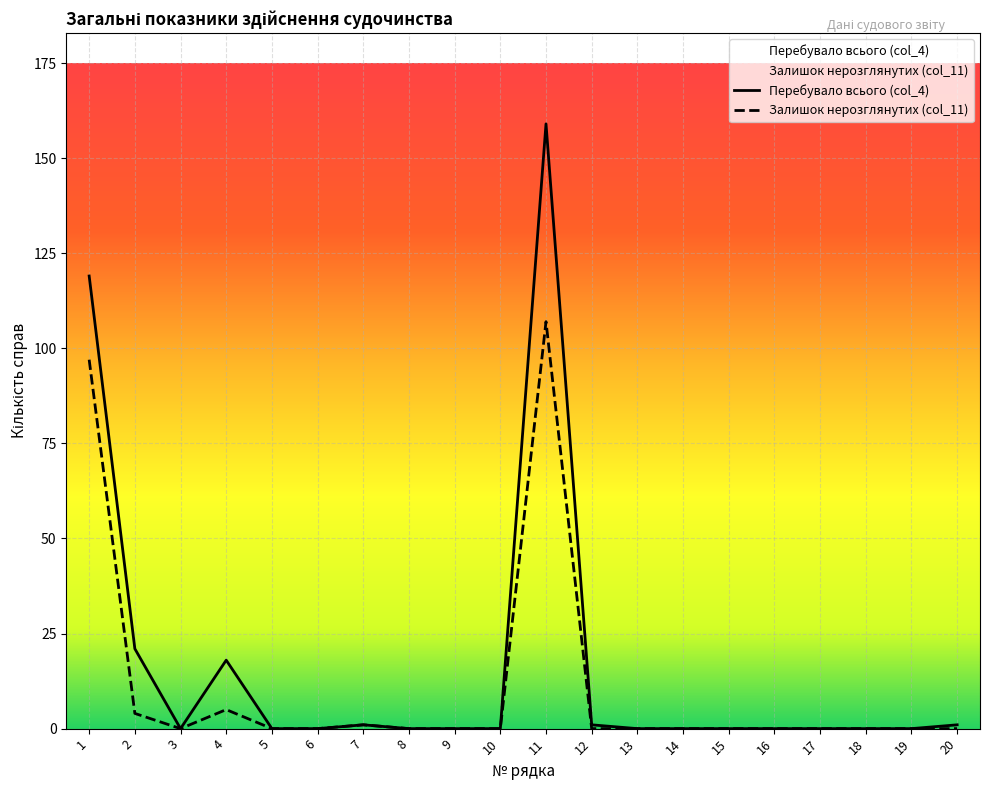

What is the total value across all series at 2?

25